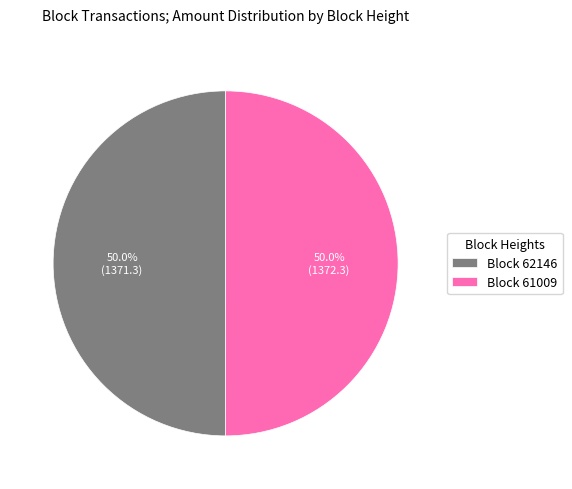

Combined, do Block 61009 and Block 62146 account for over 50%?

Yes